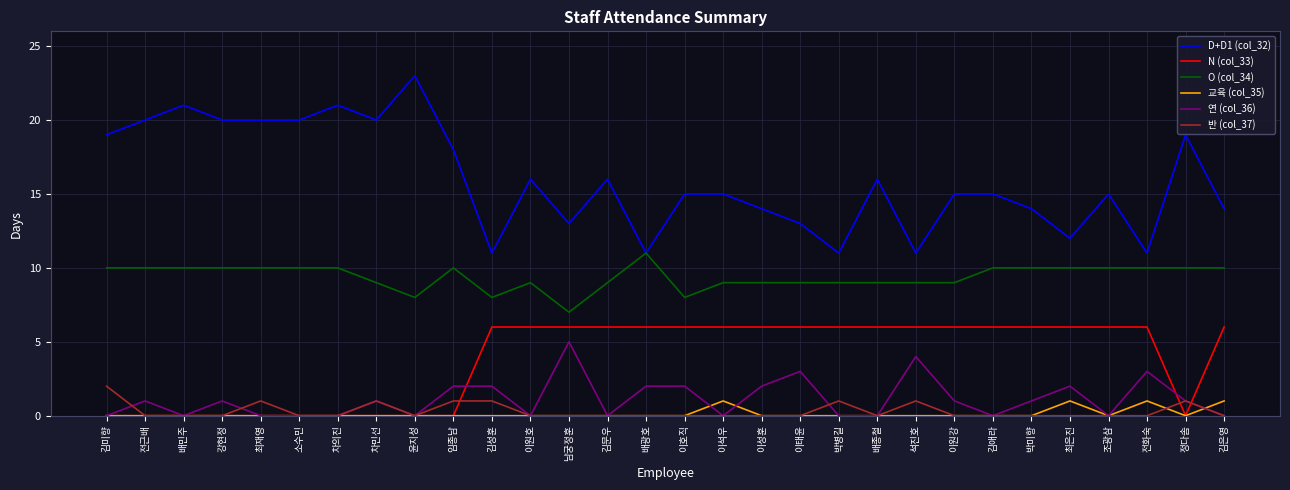

Reading left to right, list all the values displayed in this chart.

D+D1 (col_32): 19	20	21	20	20	20	21	20	23	18	11	16	13	16	11	15	15	14	13	11	16	11	15	15	14	12	15	11	19	14
N (col_33): 0	0	0	0	0	0	0	0	0	0	6	6	6	6	6	6	6	6	6	6	6	6	6	6	6	6	6	6	0	6
O (col_34): 10	10	10	10	10	10	10	9	8	10	8	9	7	9	11	8	9	9	9	9	9	9	9	10	10	10	10	10	10	10
교육 (col_35): 0	0	0	0	0	0	0	0	0	0	0	0	0	0	0	0	1	0	0	0	0	0	0	0	0	1	0	1	0	1
연 (col_36): 0	1	0	1	0	0	0	1	0	2	2	0	5	0	2	2	0	2	3	0	0	4	1	0	1	2	0	3	1	0
반 (col_37): 2	0	0	0	1	0	0	1	0	1	1	0	0	0	0	0	0	0	0	1	0	1	0	0	0	0	0	0	1	0